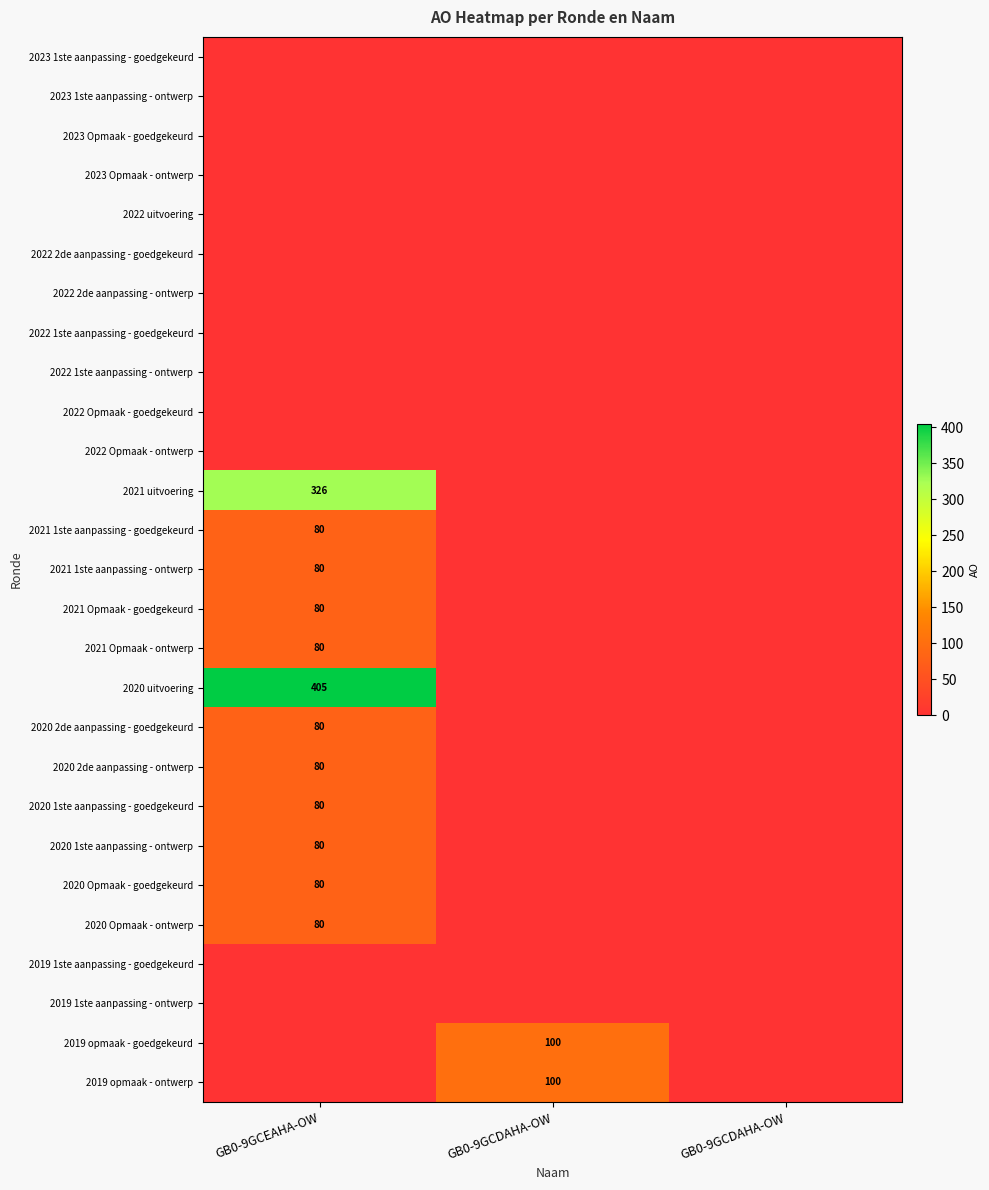

How many series are shown in this chart?

27